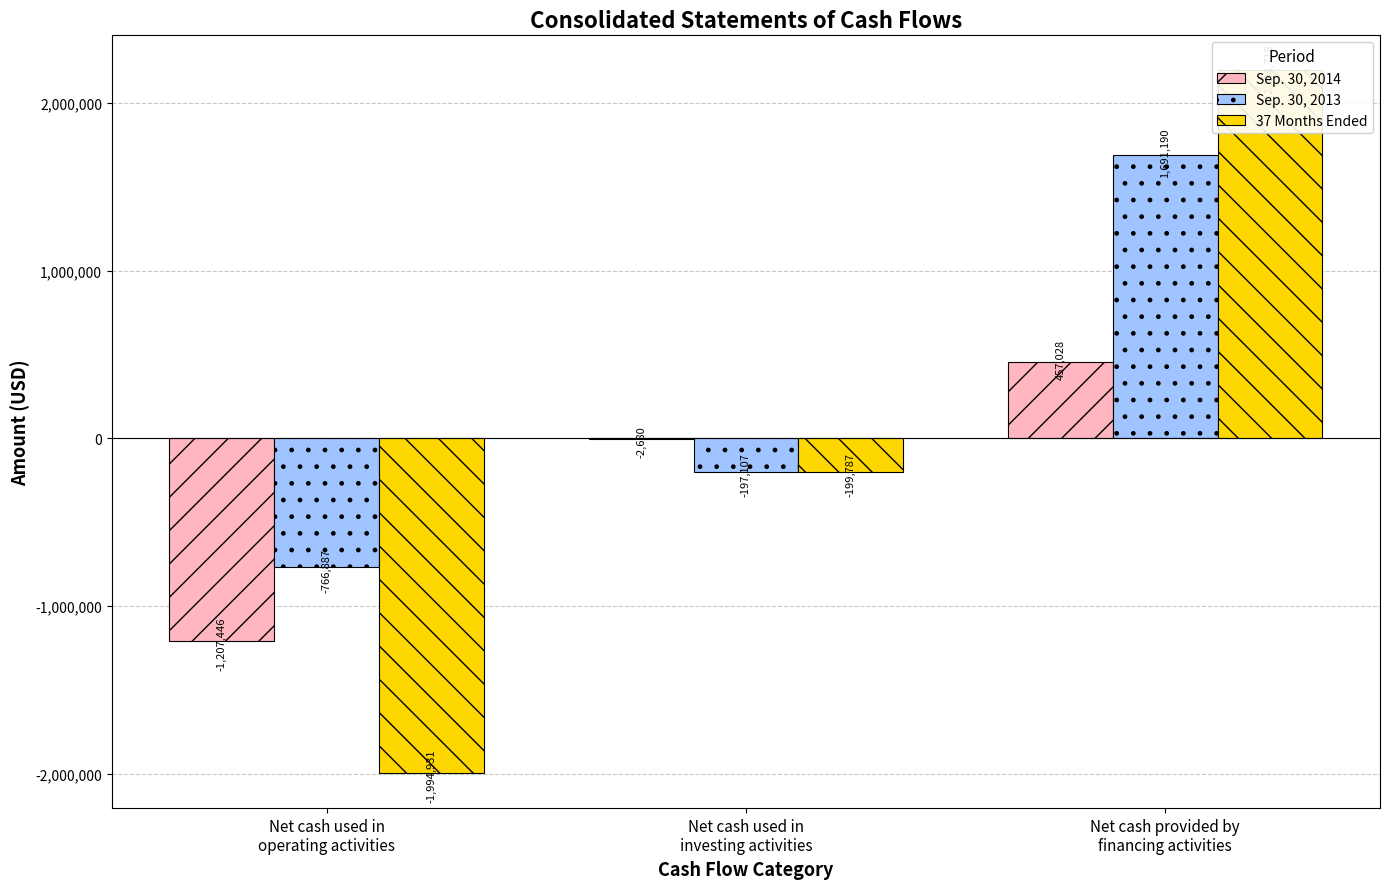

Where does the Sep. 30, 2013 series first go above -197107?

Net cash provided by
financing activities